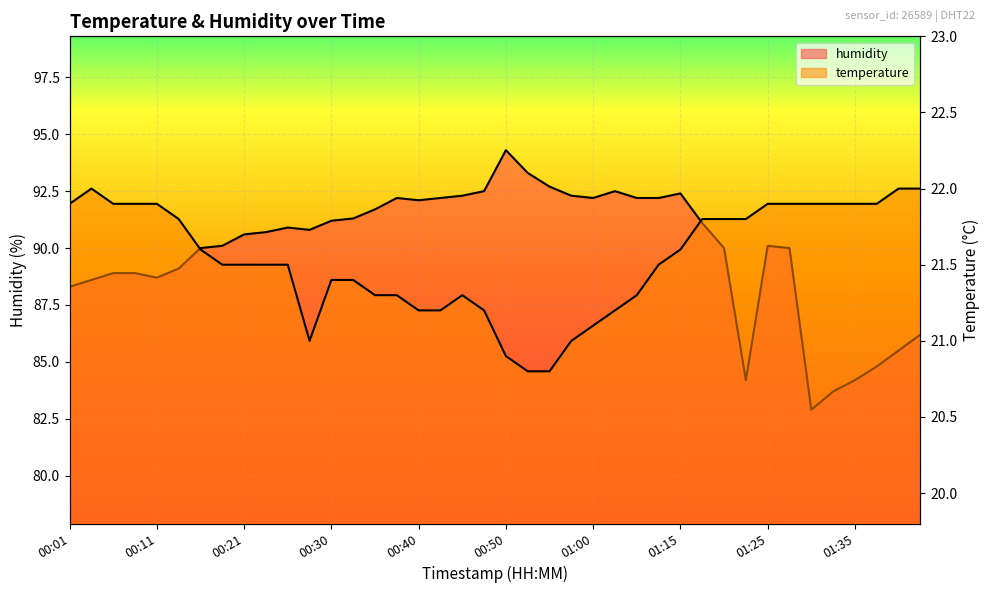

Reading right to left, extract all data points from this chart.

temperature: 01:43=22.0	01:40=22.0	01:38=21.9	01:35=21.9	01:33=21.9	01:30=21.9	01:27=21.9	01:25=21.9	01:23=21.8	01:20=21.8	01:18=21.8	01:15=21.6	01:10=21.5	01:05=21.3	01:02=21.2	01:00=21.1	00:57=21.0	00:55=20.8	00:52=20.8	00:50=20.9	00:47=21.2	00:45=21.3	00:43=21.2	00:40=21.2	00:38=21.3	00:35=21.3	00:33=21.4	00:30=21.4	00:28=21.0	00:26=21.5	00:23=21.5	00:21=21.5	00:18=21.5	00:16=21.6	00:13=21.8	00:11=21.9	00:09=21.9	00:06=21.9	00:04=22.0	00:01=21.9
humidity: 01:43=86.2	01:40=85.5	01:38=84.8	01:35=84.2	01:33=83.7	01:30=82.9	01:27=90.0	01:25=90.1	01:23=84.2	01:20=90.0	01:18=91.1	01:15=92.4	01:10=92.2	01:05=92.2	01:02=92.5	01:00=92.2	00:57=92.3	00:55=92.7	00:52=93.3	00:50=94.3	00:47=92.5	00:45=92.3	00:43=92.2	00:40=92.1	00:38=92.2	00:35=91.7	00:33=91.3	00:30=91.2	00:28=90.8	00:26=90.9	00:23=90.7	00:21=90.6	00:18=90.1	00:16=90.0	00:13=89.1	00:11=88.7	00:09=88.9	00:06=88.9	00:04=88.6	00:01=88.3